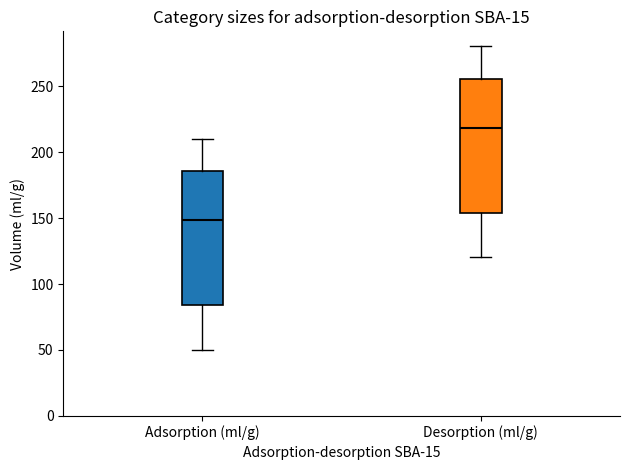

Which box has the lowest median line?

Adsorption (ml/g)